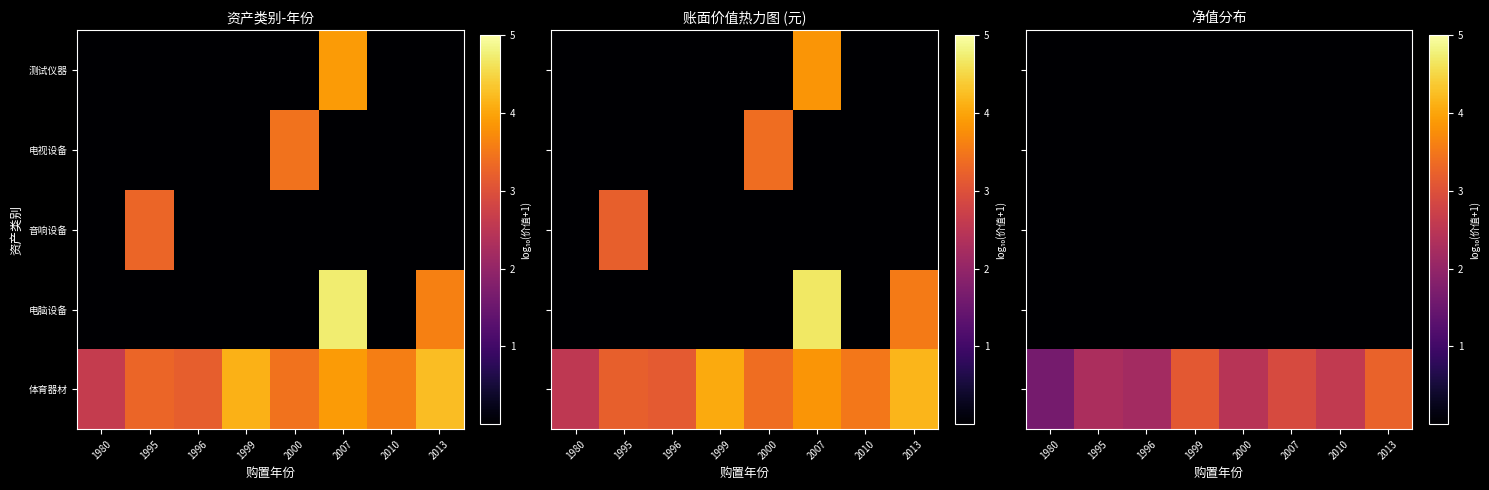

At which category is the sum across all series the highest?

2013